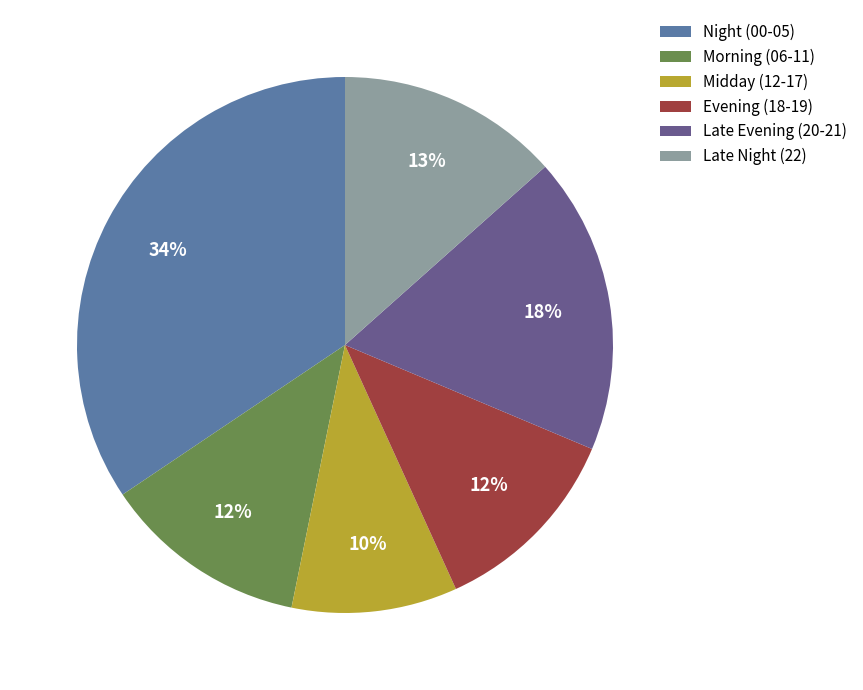

The Night (00-05) slice represents 34% of the pie. True or false?

True